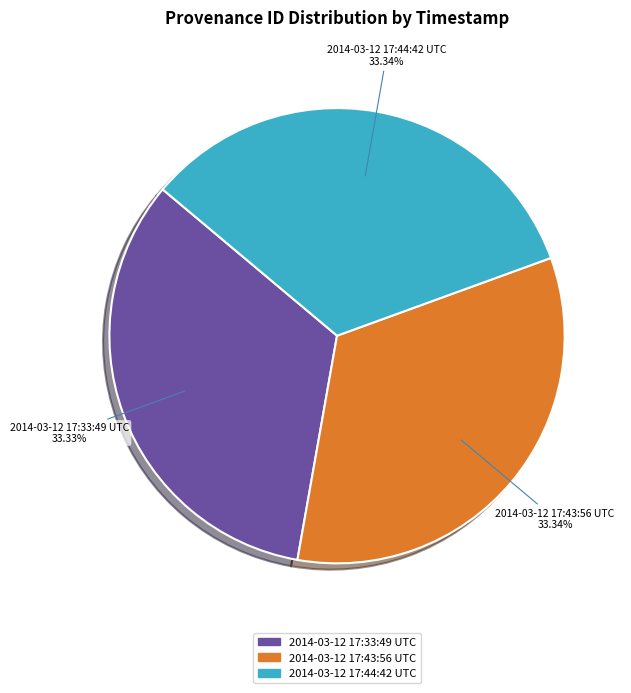

How many slices are in this pie chart?

3